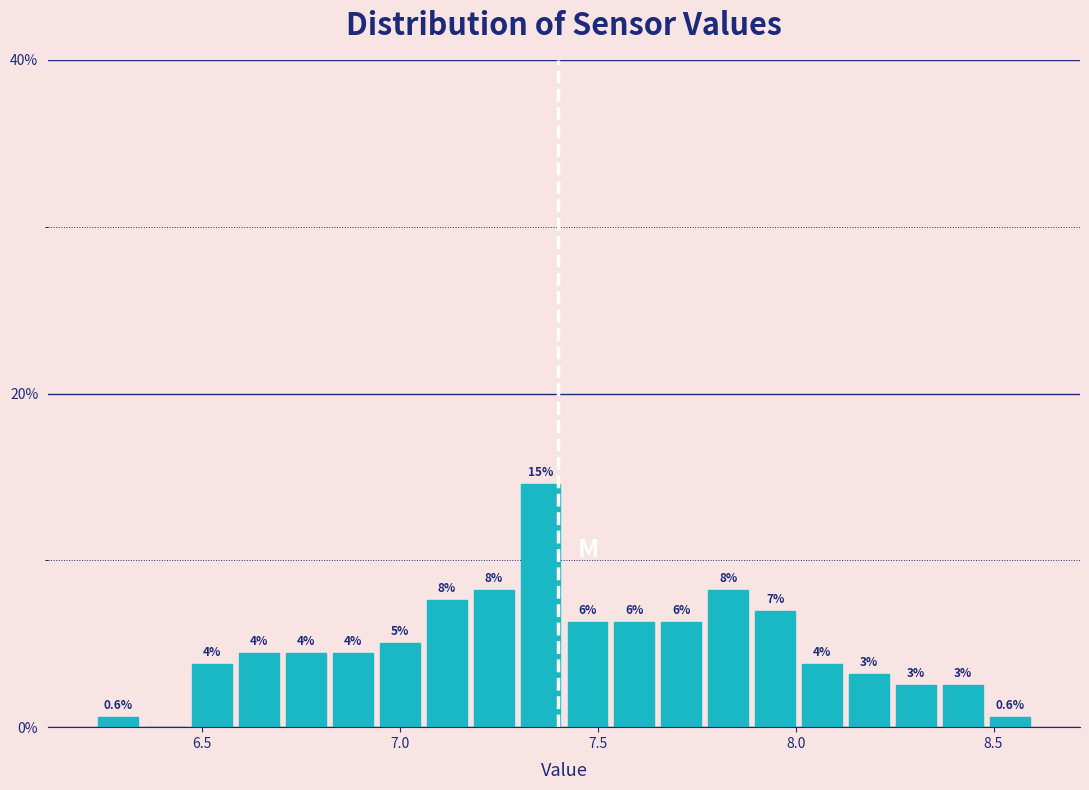

Read against the x-axis, roughly where is the centre of the tallest bar?

7.35